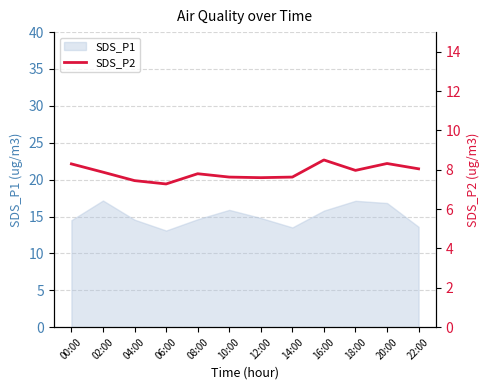

True or false: the data shows 3.0 at 00:00.

False